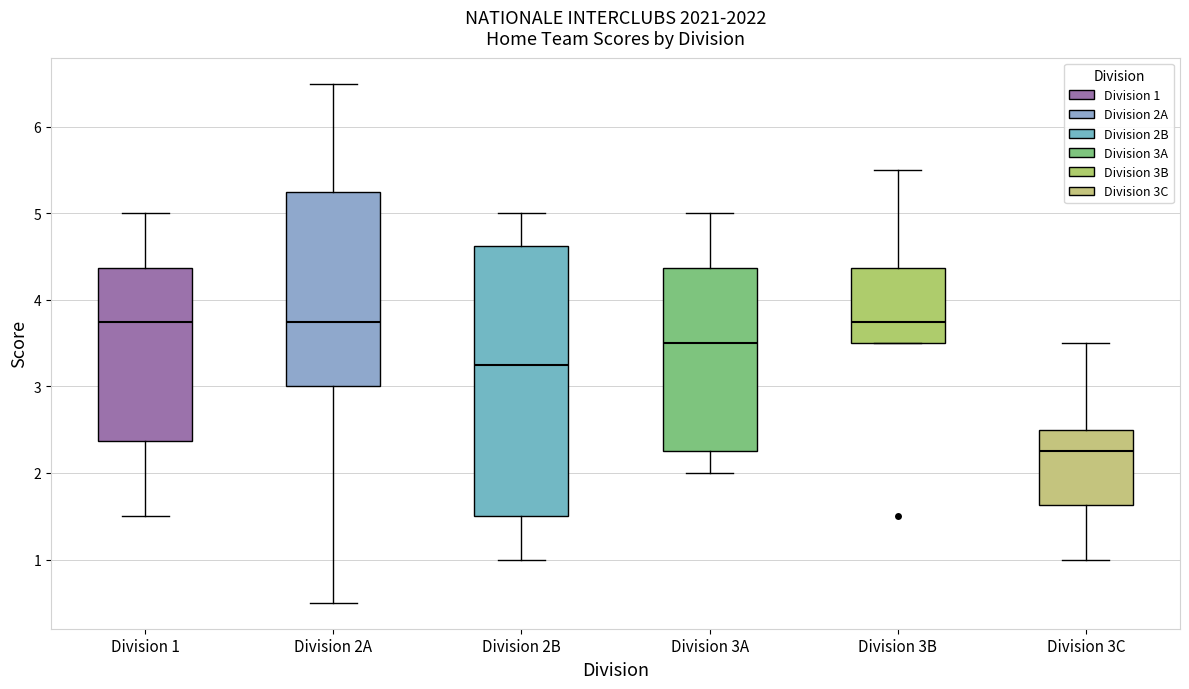

Reading left to right, read every box against the y-axis: the position of its median line, the range the box covers, and the ends of its whiskers. The values are not printed on the chart, so give them approximately, as read against the axis.

Division 1: median 3.8, box 2.4 to 4.4, whiskers 1.5 to 5.0
Division 2A: median 3.8, box 3.0 to 5.3, whiskers 0.5 to 6.5
Division 2B: median 3.3, box 1.5 to 4.6, whiskers 1.0 to 5.0
Division 3A: median 3.5, box 2.3 to 4.4, whiskers 2.0 to 5.0
Division 3B: median 3.8, box 3.5 to 4.4, whiskers 3.5 to 5.5
Division 3C: median 2.3, box 1.6 to 2.5, whiskers 1.0 to 3.5